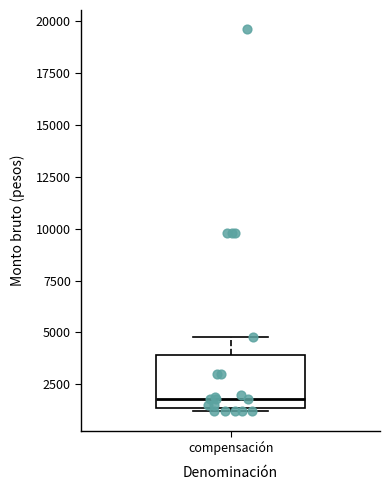

Transcribe this box plot: give where the median line is, the range the box spans, and where the two whiskers end, as read against the y-axis. The values are not printed on the chart, so give them approximately, as read against the axis.

median 2000, box 1500 to 4000, whiskers 1000 to 5000